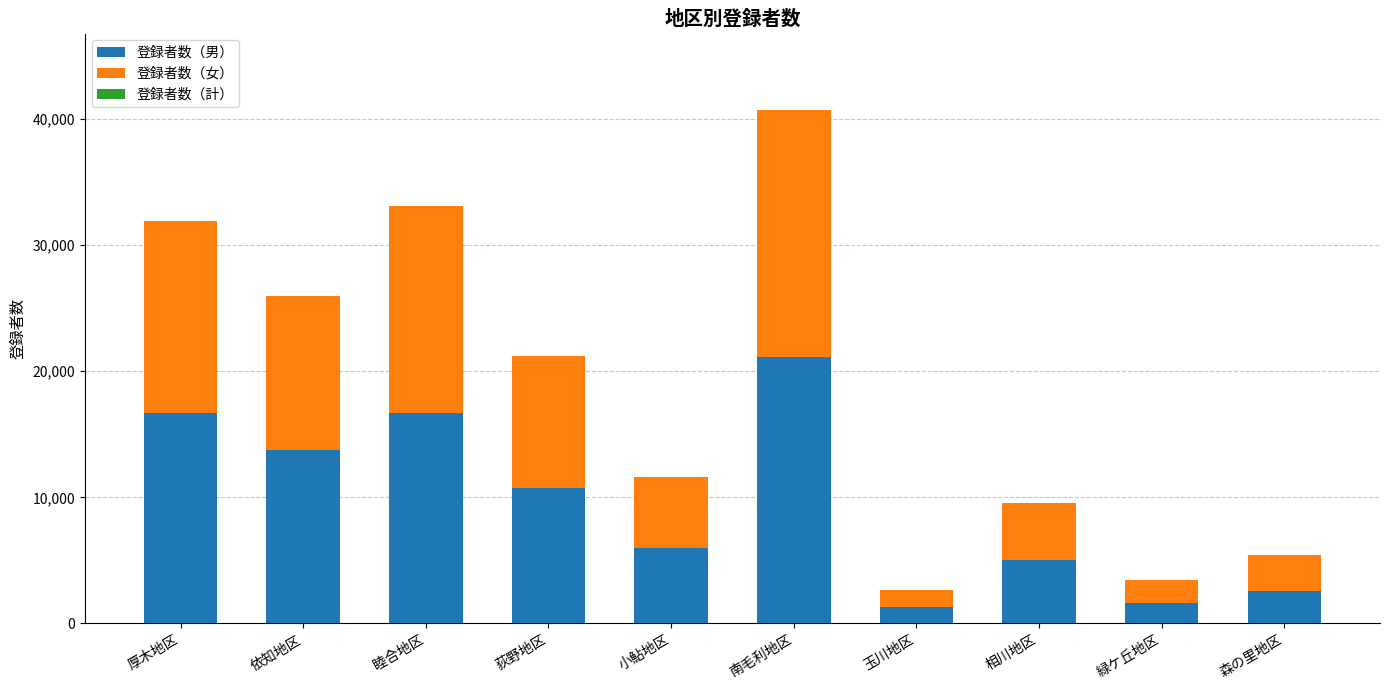

Is it true that 登録者数（男） equals 2593 at 小鮎地区?

False